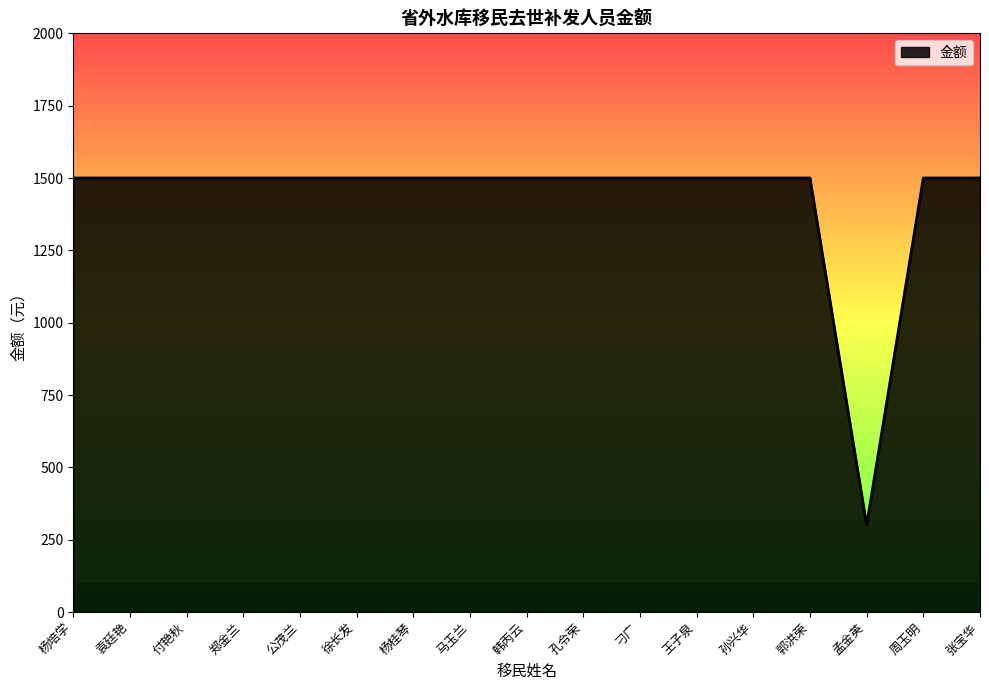

What is the ratio of the value at 孔令荣 to the value at 马玉兰?

1.0